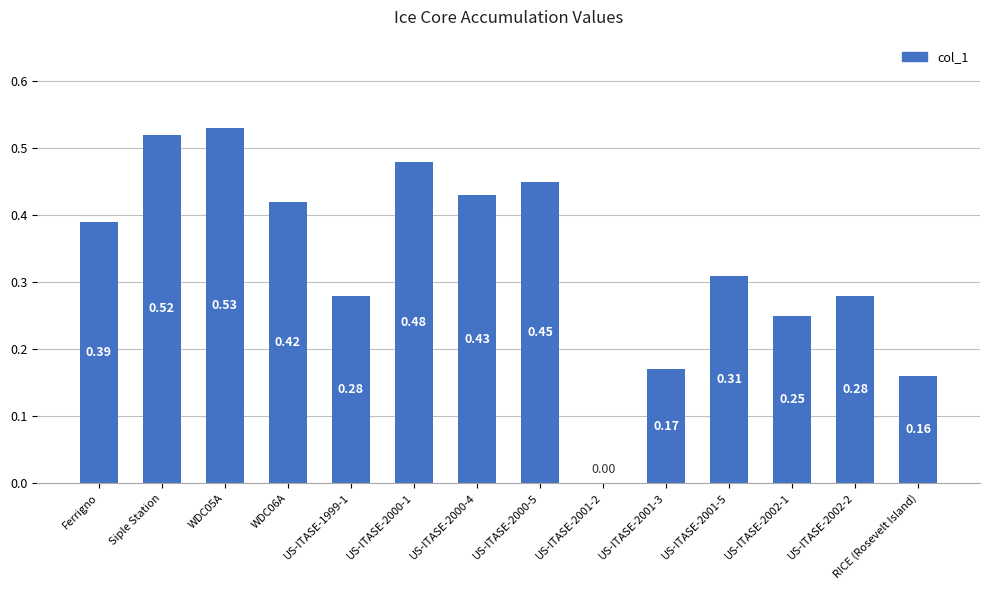

What is the sum of all values?

4.7